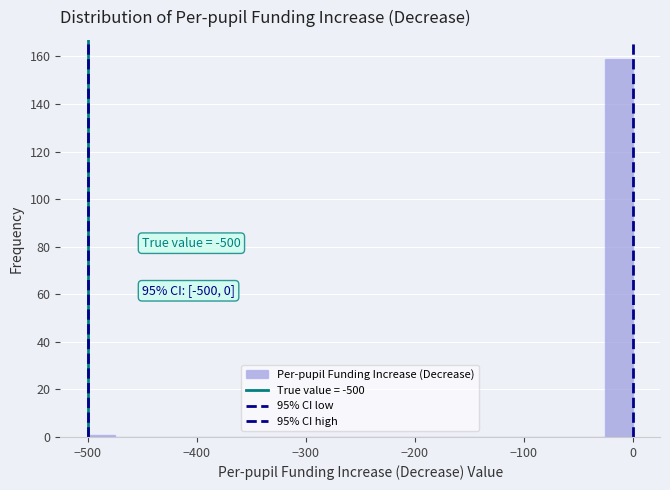

Read against the x-axis, roughly where is the centre of the tallest bar?

-10